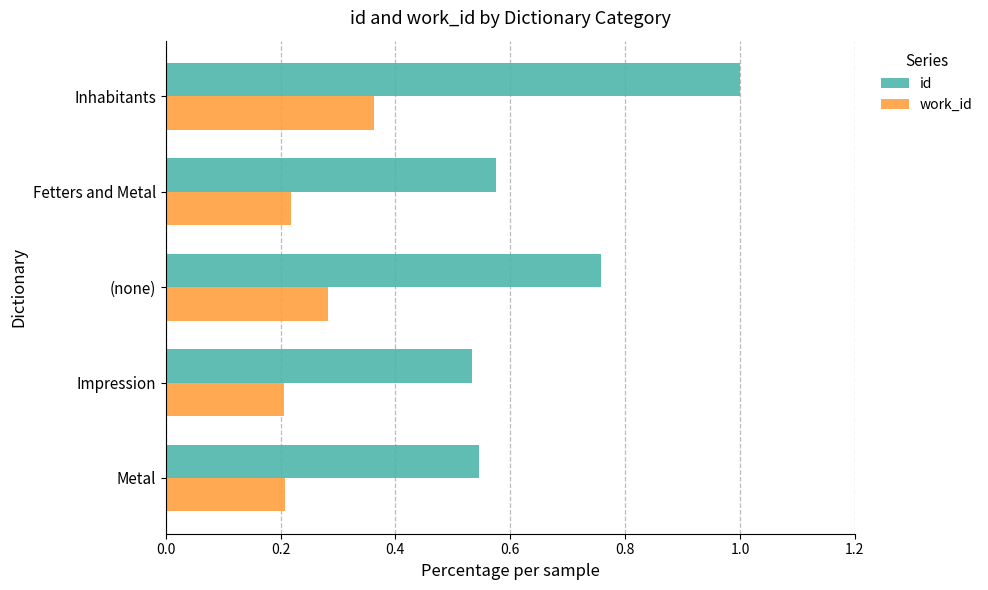

Rank the series by their maximum value, from highest to lowest.

id, work_id